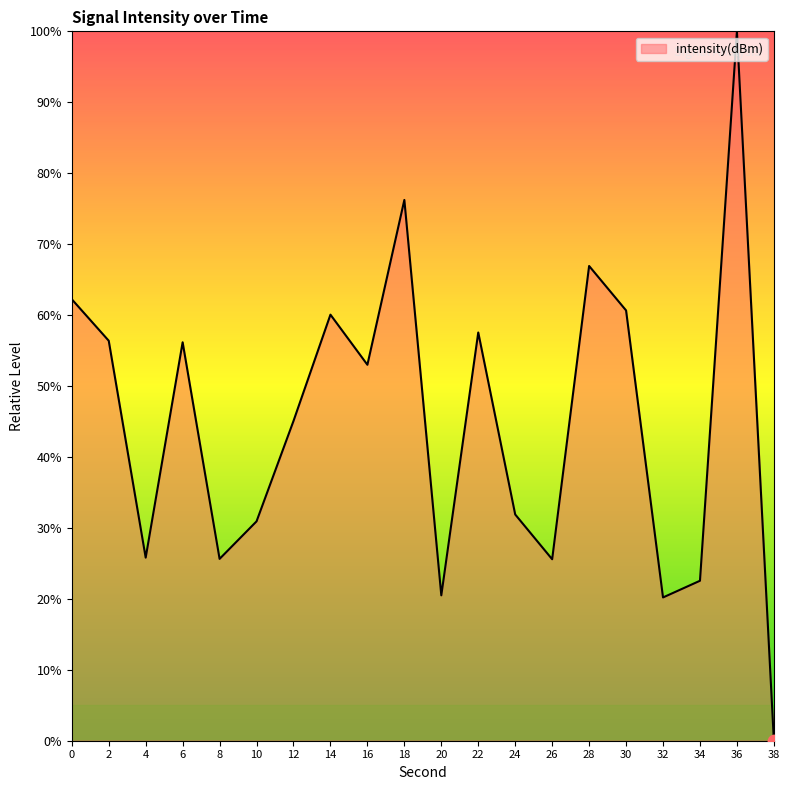

What is the change in value from 18 to 32?

-56.0